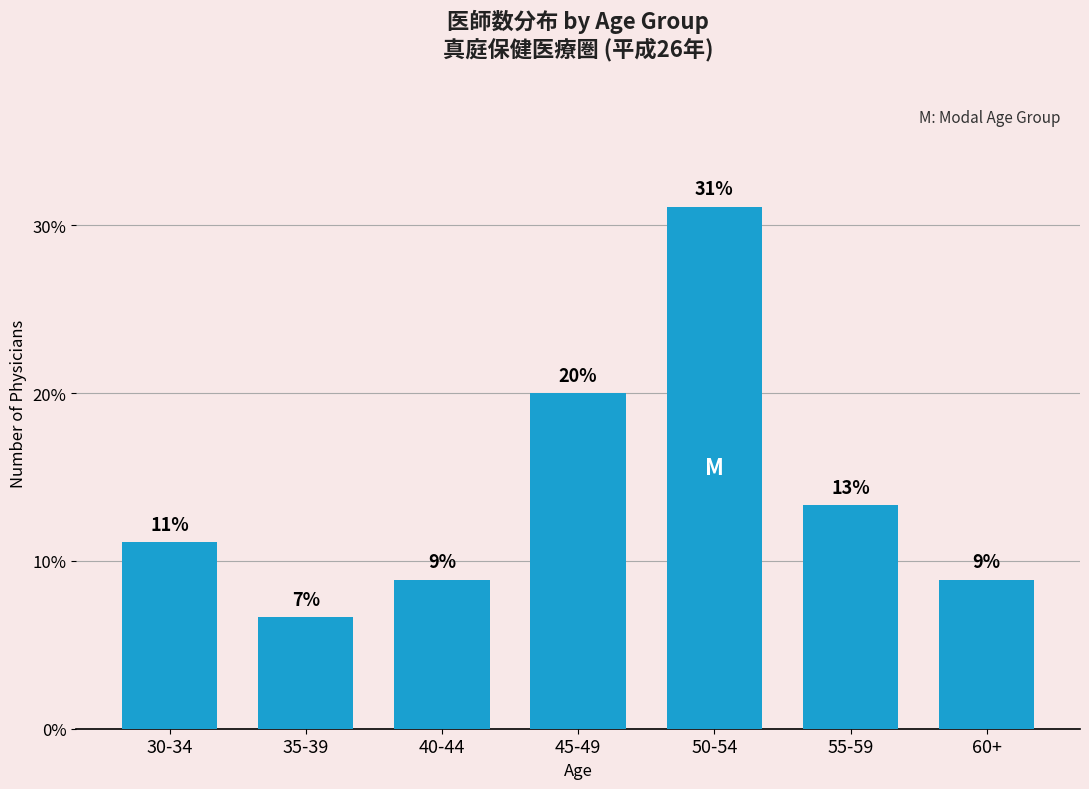

Are the bars horizontal?

No